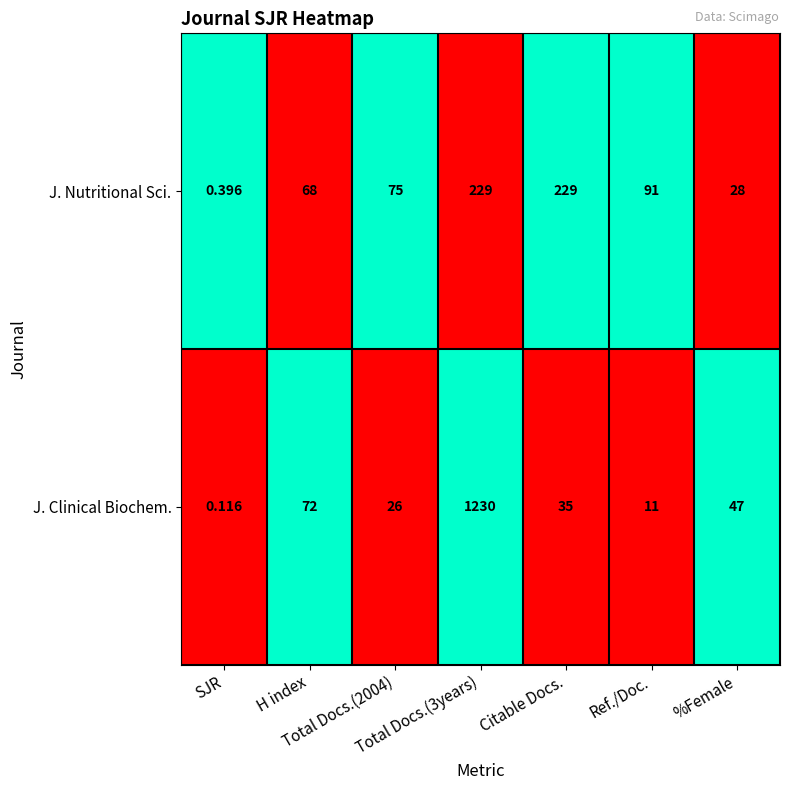

Which series has the largest total across all categories?

J. Clinical Biochem.